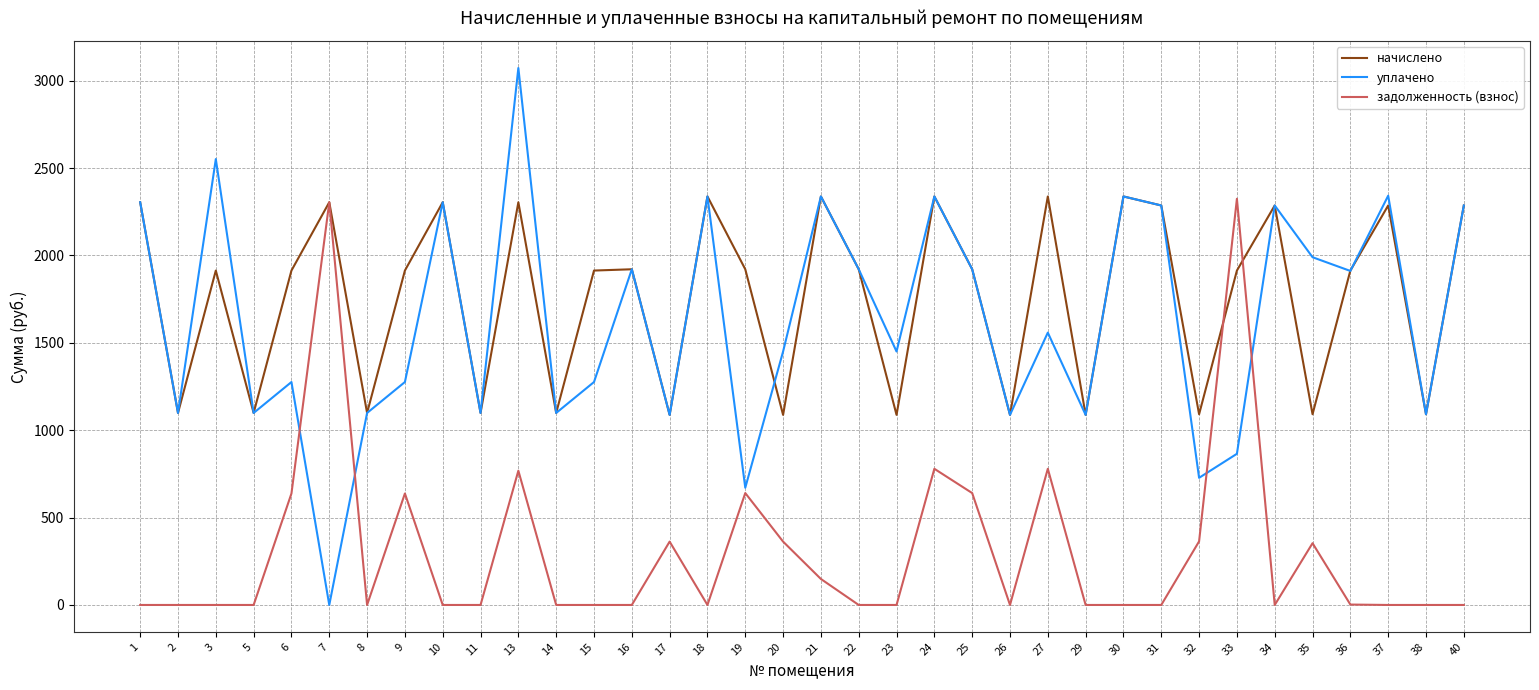

True or false: уплачено and задолженность (взнос) cross at least once.

True